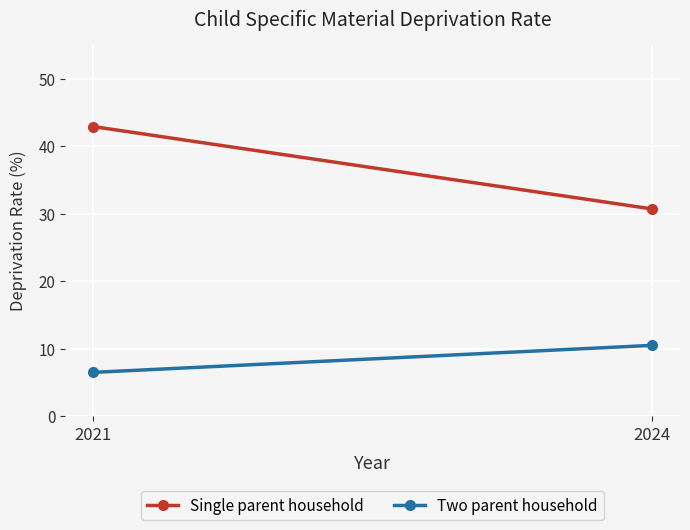

What is the difference between the Single parent household values at 2024 and 2021?

12.2